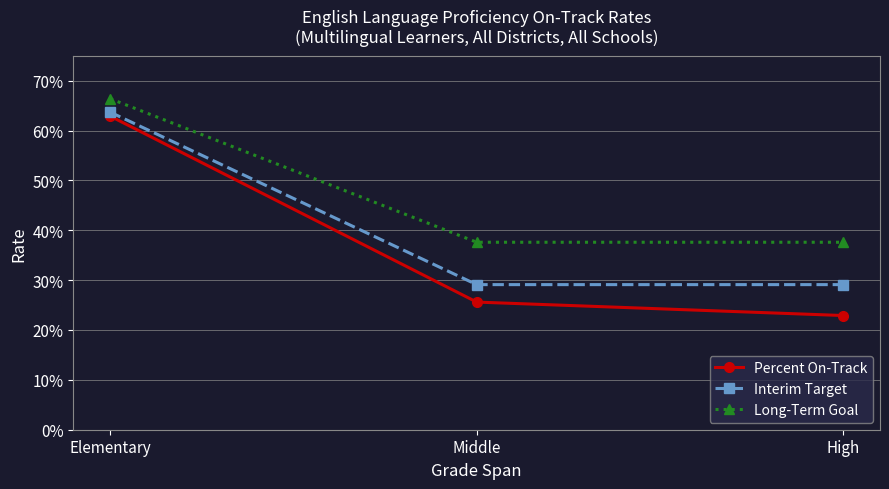

What are all the series names shown in the legend?

Percent On-Track, Interim Target, Long-Term Goal